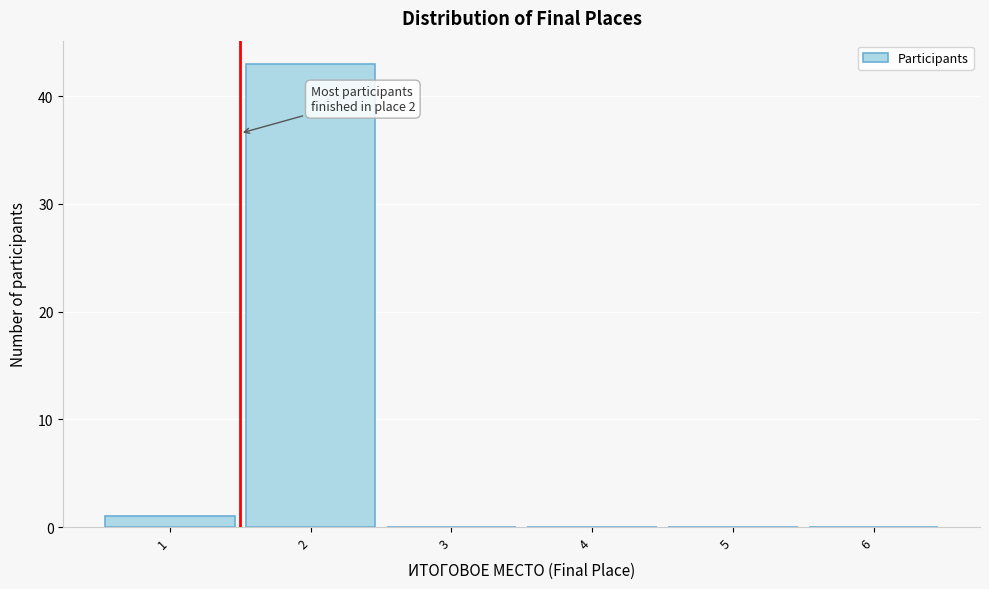

Reading left to right, what are all the values shown in this chart?

1=1	2=43	3=0	4=0	5=0	6=0